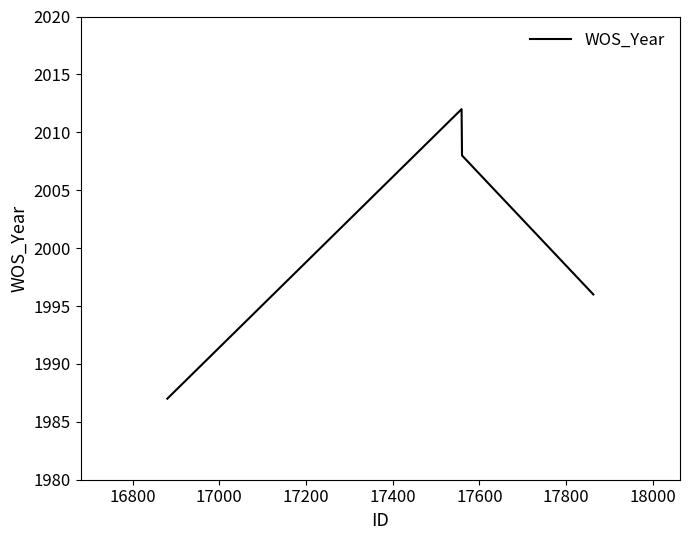

What is the difference between the maximum and minimum values?

25